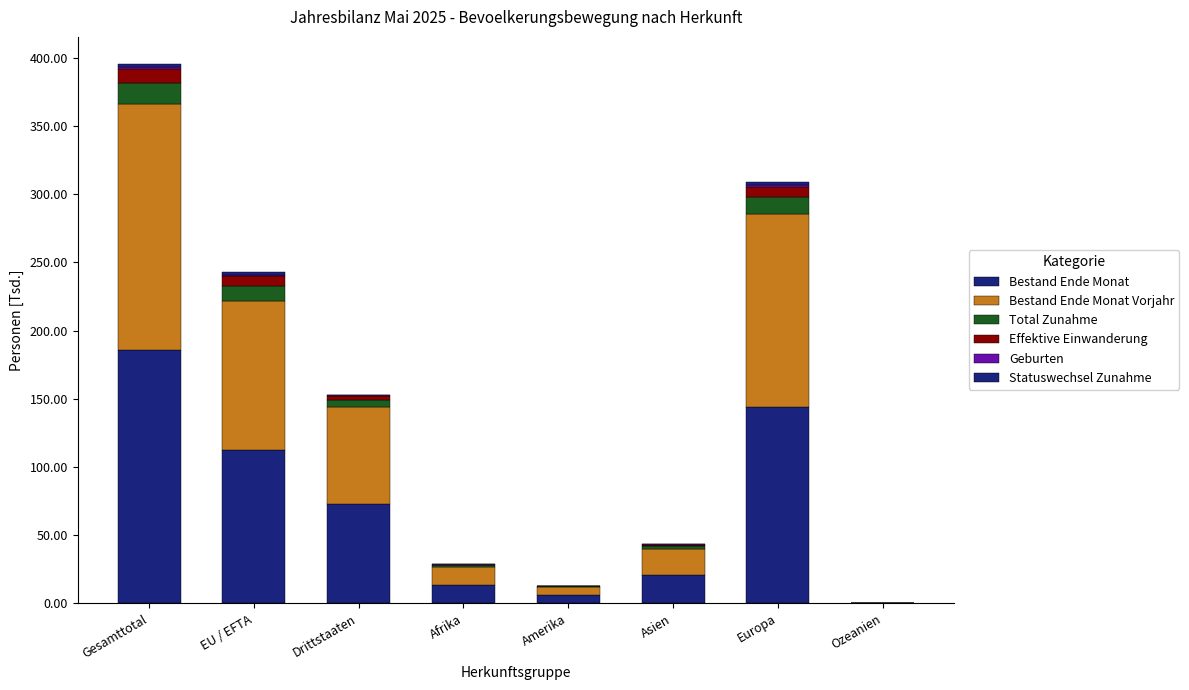

At which label is Total Zunahme closest to 7?

Drittstaaten